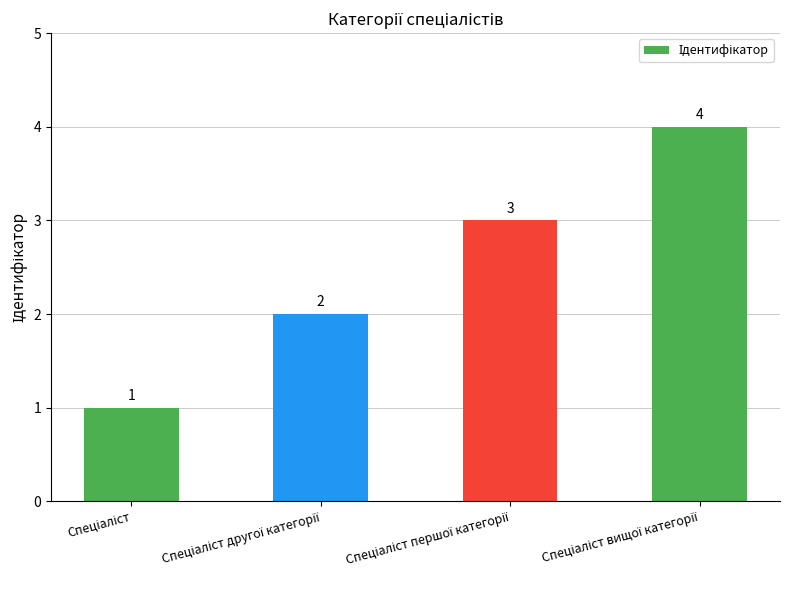

Reading right to left, what are all the values shown in this chart?

4	3	2	1